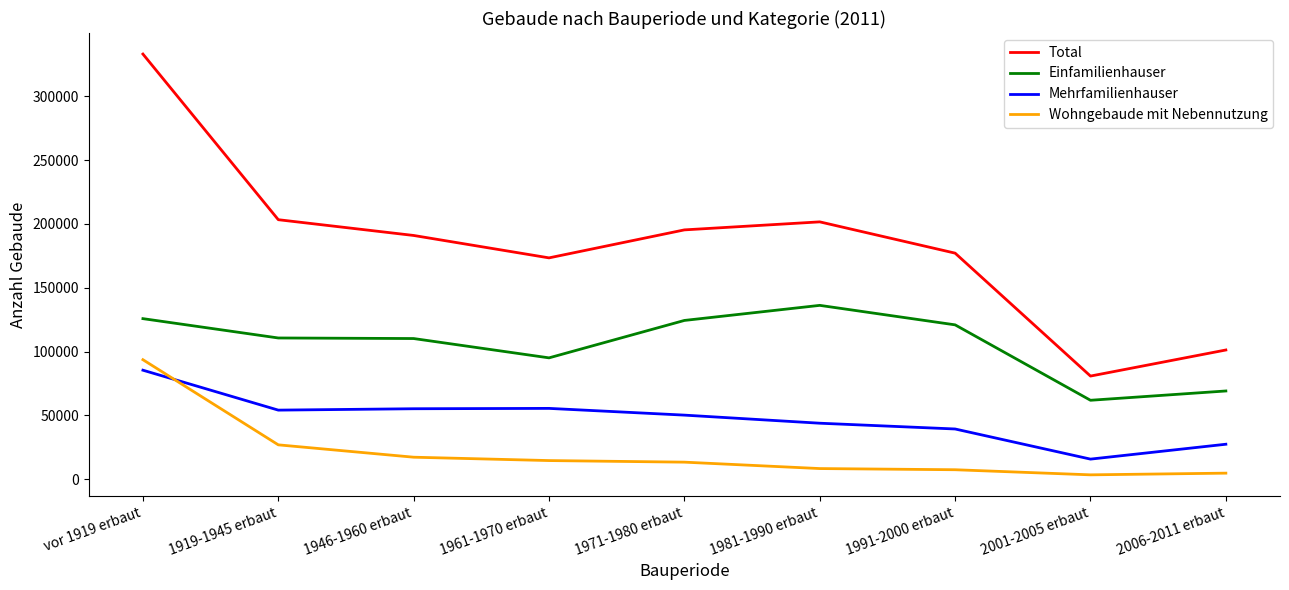

True or false: Wohngebaude mit Nebennutzung and Mehrfamilienhauser cross at least once.

True